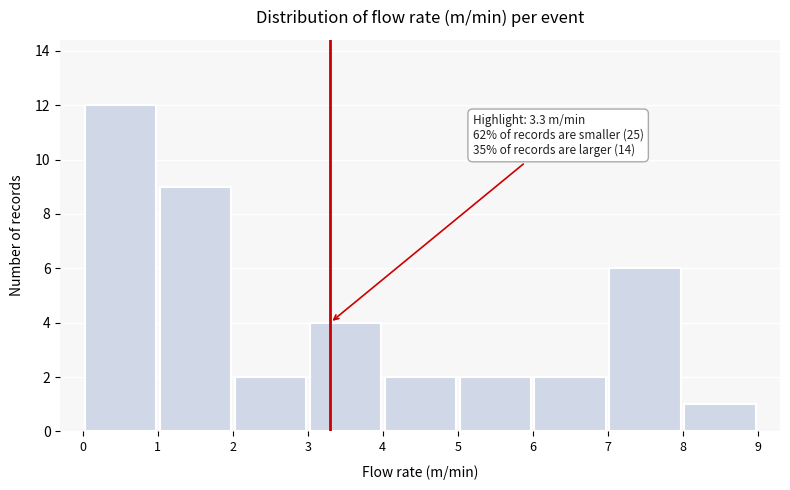

Over which range of the x-axis is the bar tallest?

0 to 1